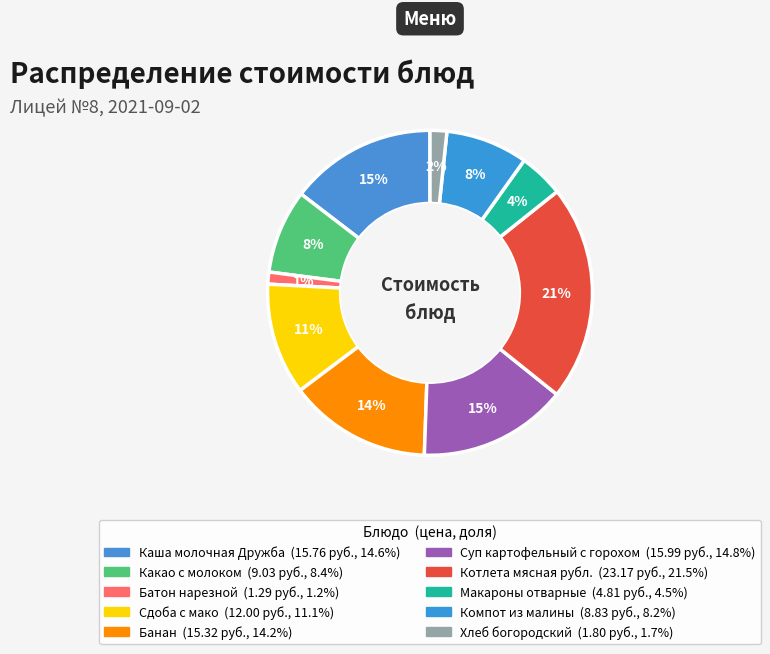

To the nearest percent, what is the difference between the largest and smallest slice percentages?

20%